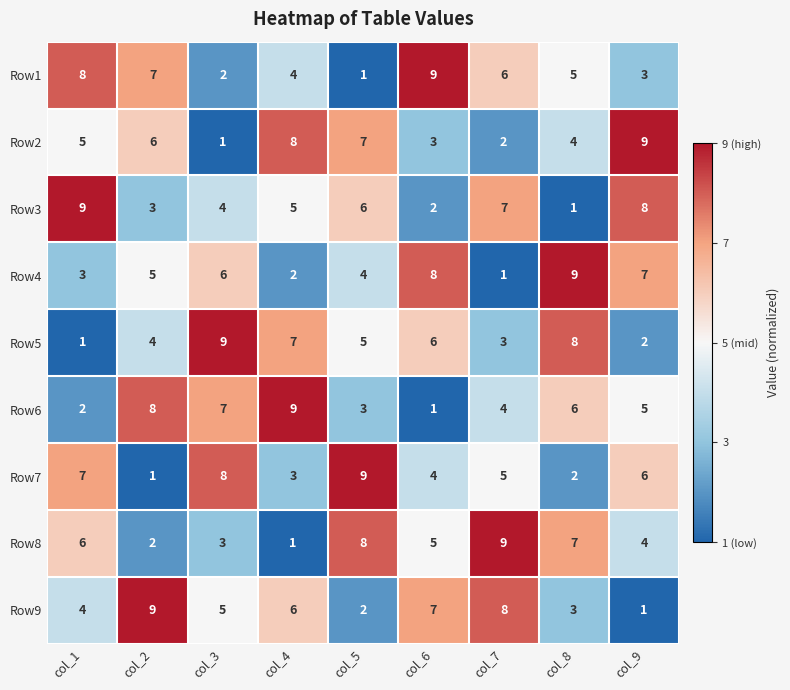

What is the average value of the Row1 series?

5